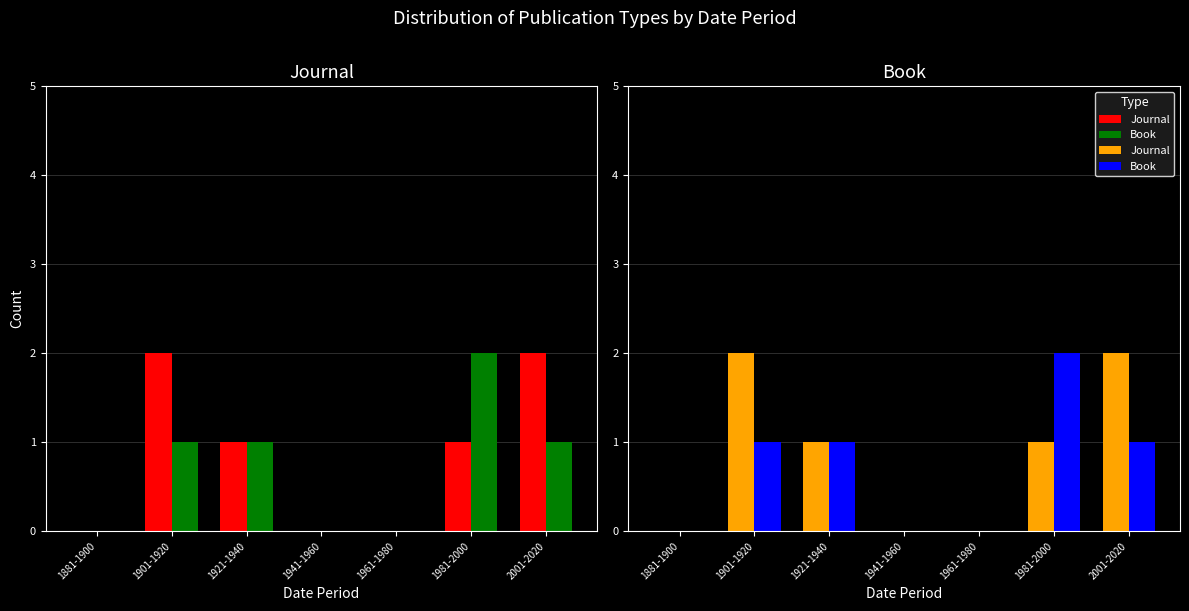

At which category is the sum across all series the highest?

1901-1920